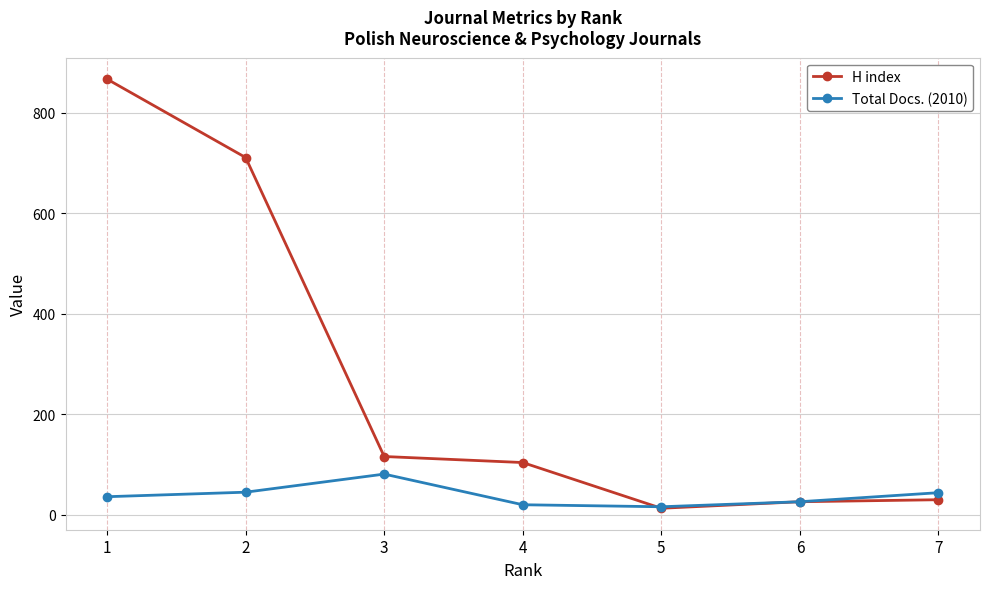

The H index series shows 104 at 4. True or false?

True